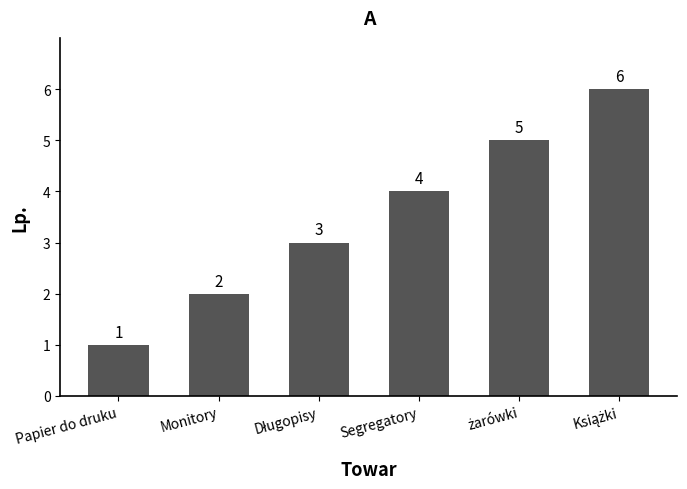

Count the values in the range 2 to 5.

4